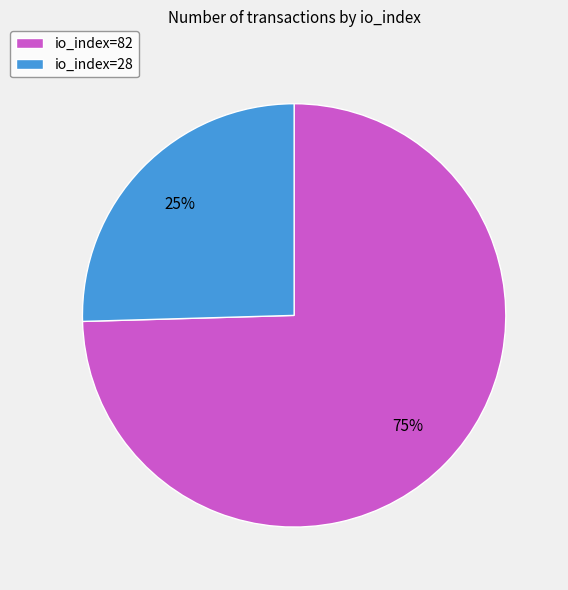

Which has a higher value, io_index=28 or io_index=82?

io_index=82